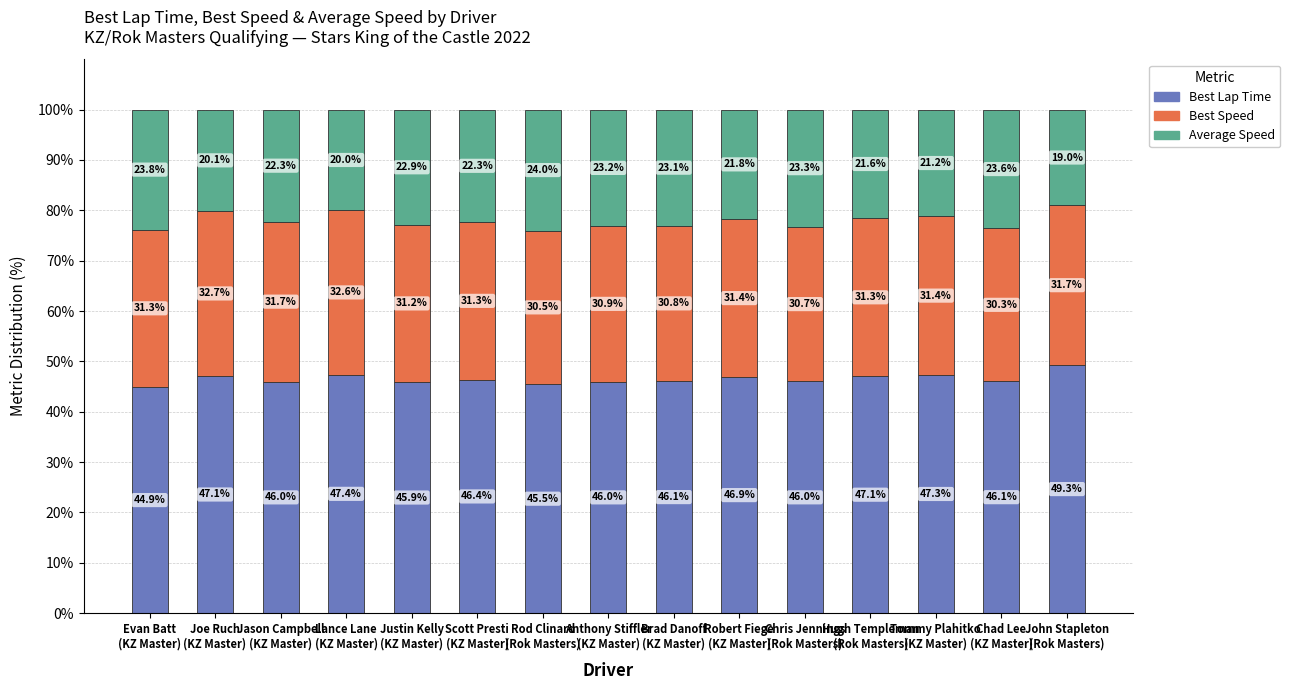

What is the minimum value for Best Lap Time?

44.9